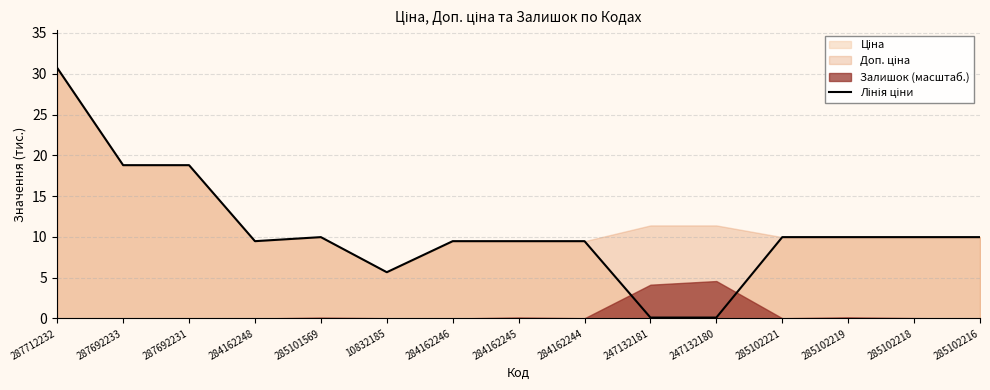

How many data points are less than 9?

3